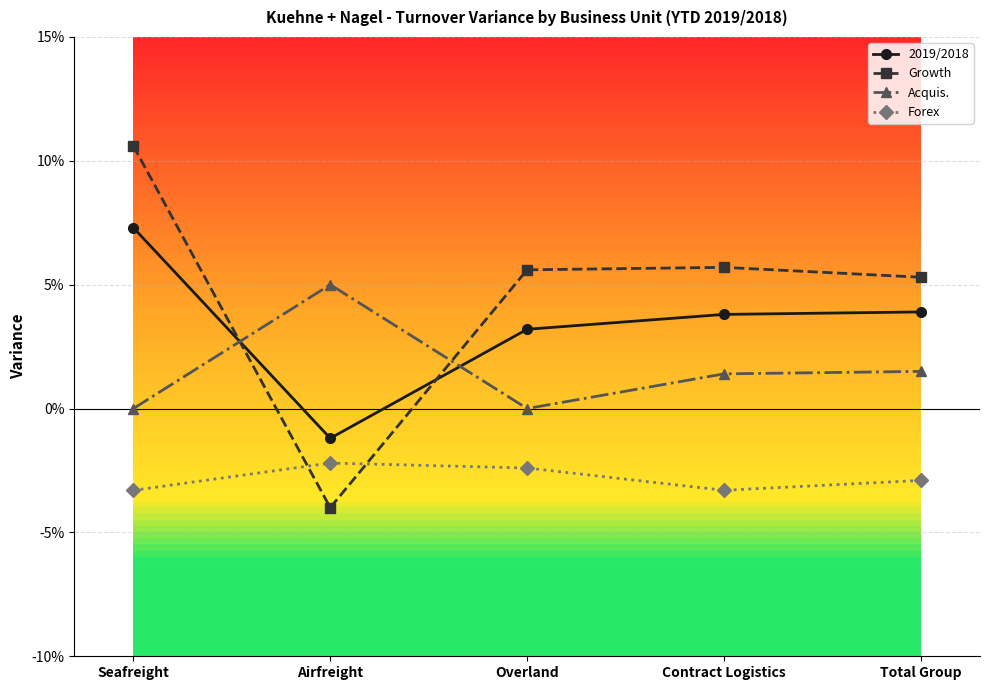

True or false: Forex and 2019/2018 cross at least once.

False